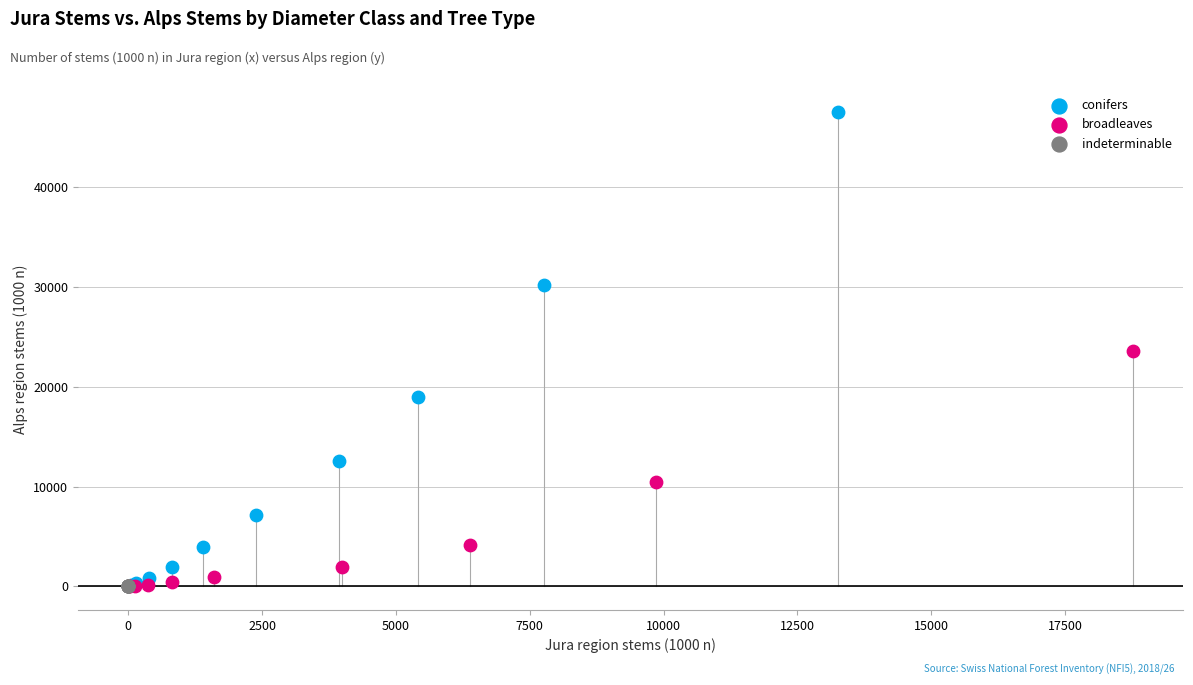

Which series contains the highest Y value?

conifers